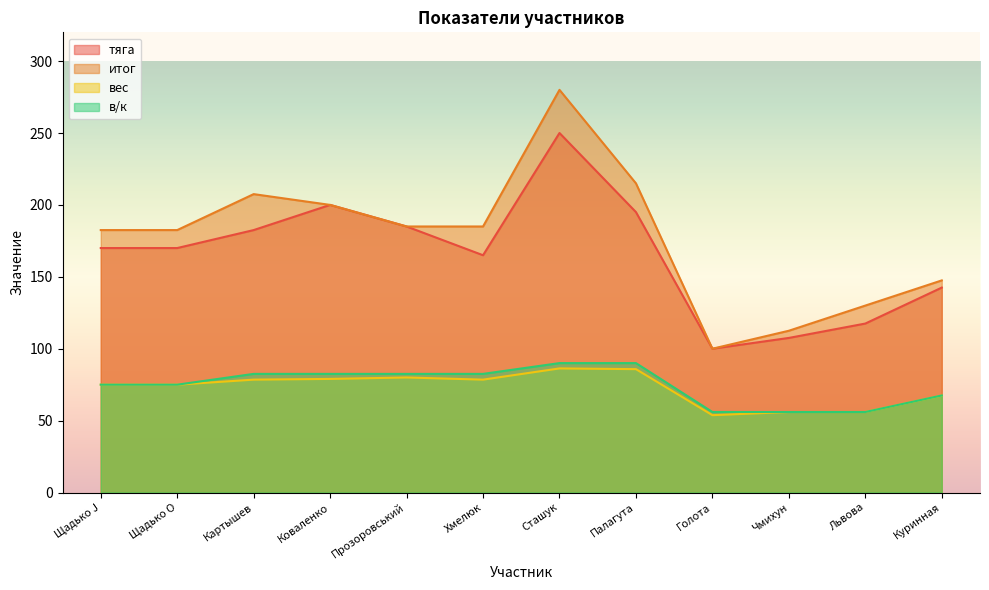

Which has a higher value, Львова or Щадько O?

Щадько O